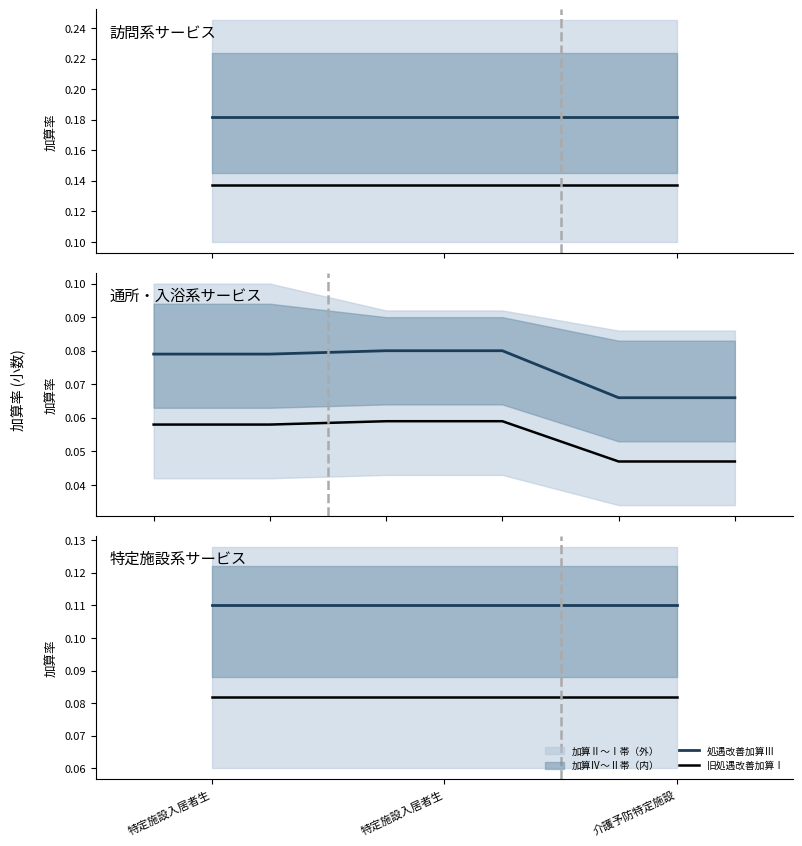

True or false: 処遇改善加算Ⅲ has a value of 0.1 at 特定施設入居者生.

True